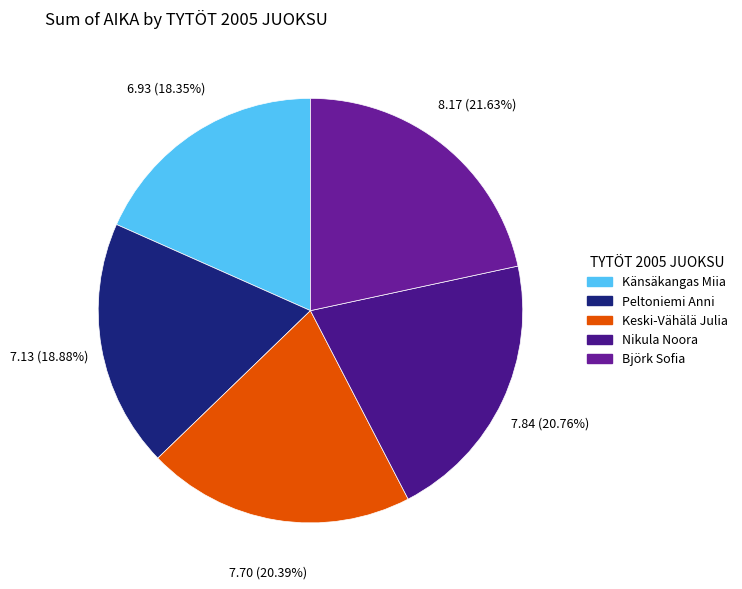

Does Peltoniemi Anni account for over 50% of the chart?

No